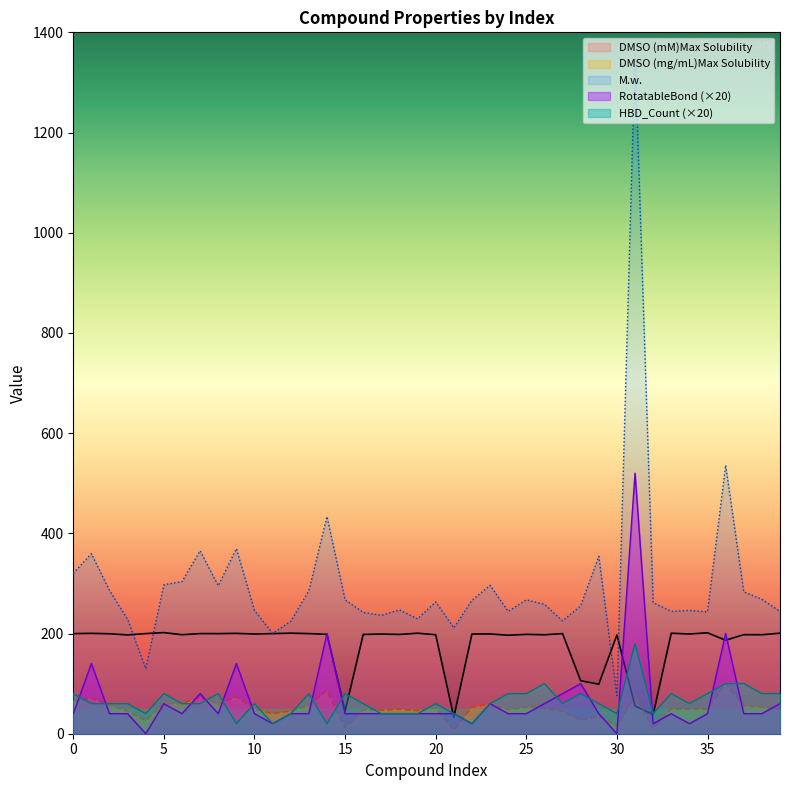

What is the difference between the highest and lowest values at 18?

207.2